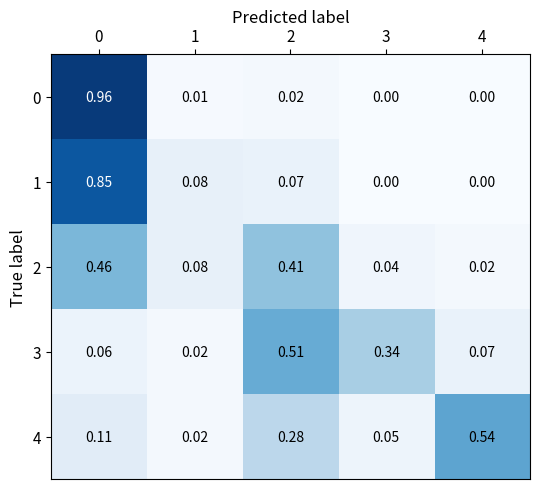

Count the number of categories in the chart.

5